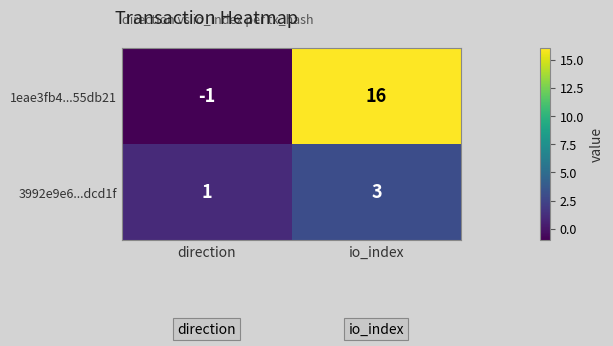

At which category is the sum across all series the highest?

io_index